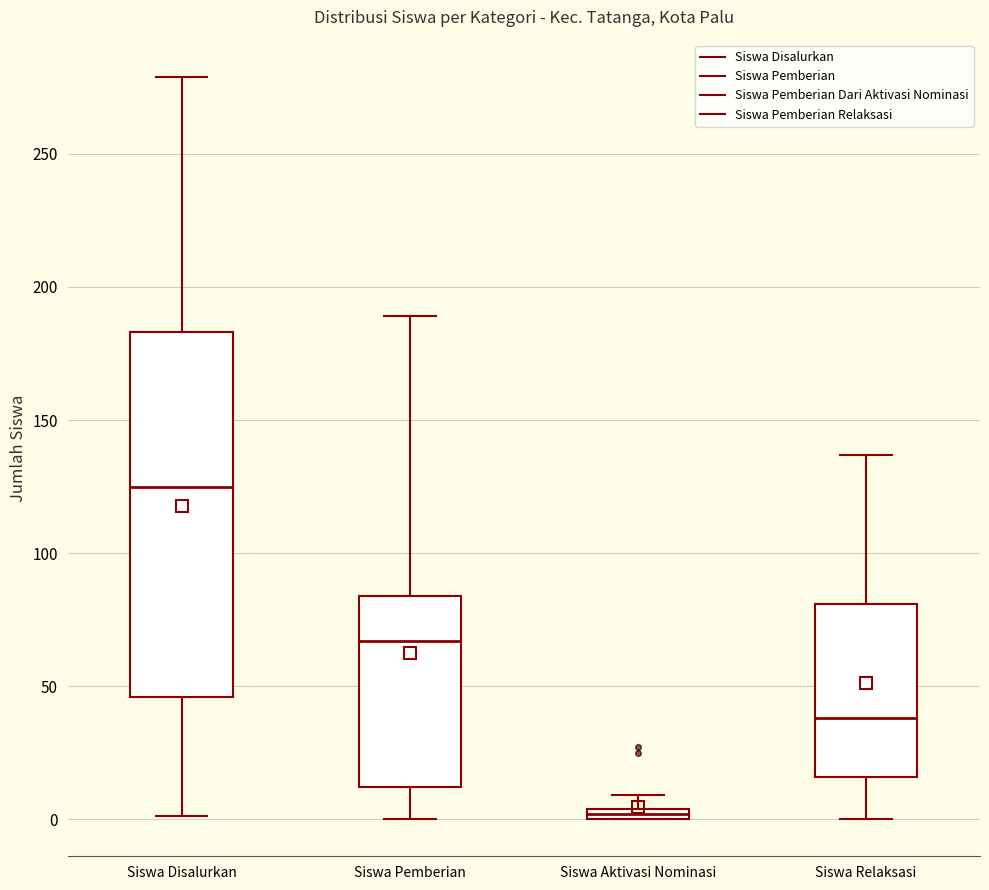

Which box is the tallest, from its lower edge to its upper edge?

Siswa Disalurkan